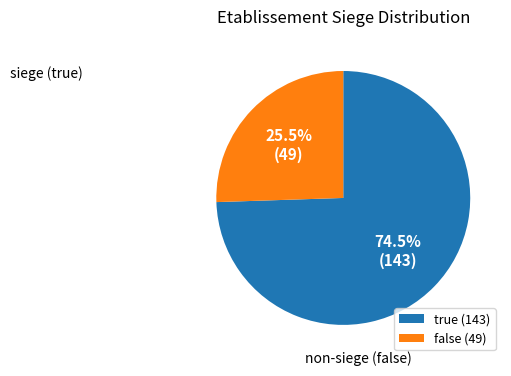

The true slice represents 88% of the pie. True or false?

False